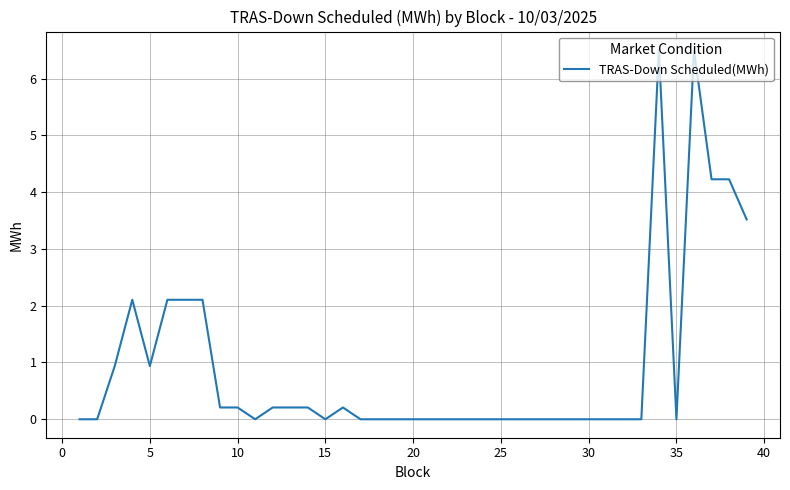

What is the difference between the maximum and minimum values?

6.5